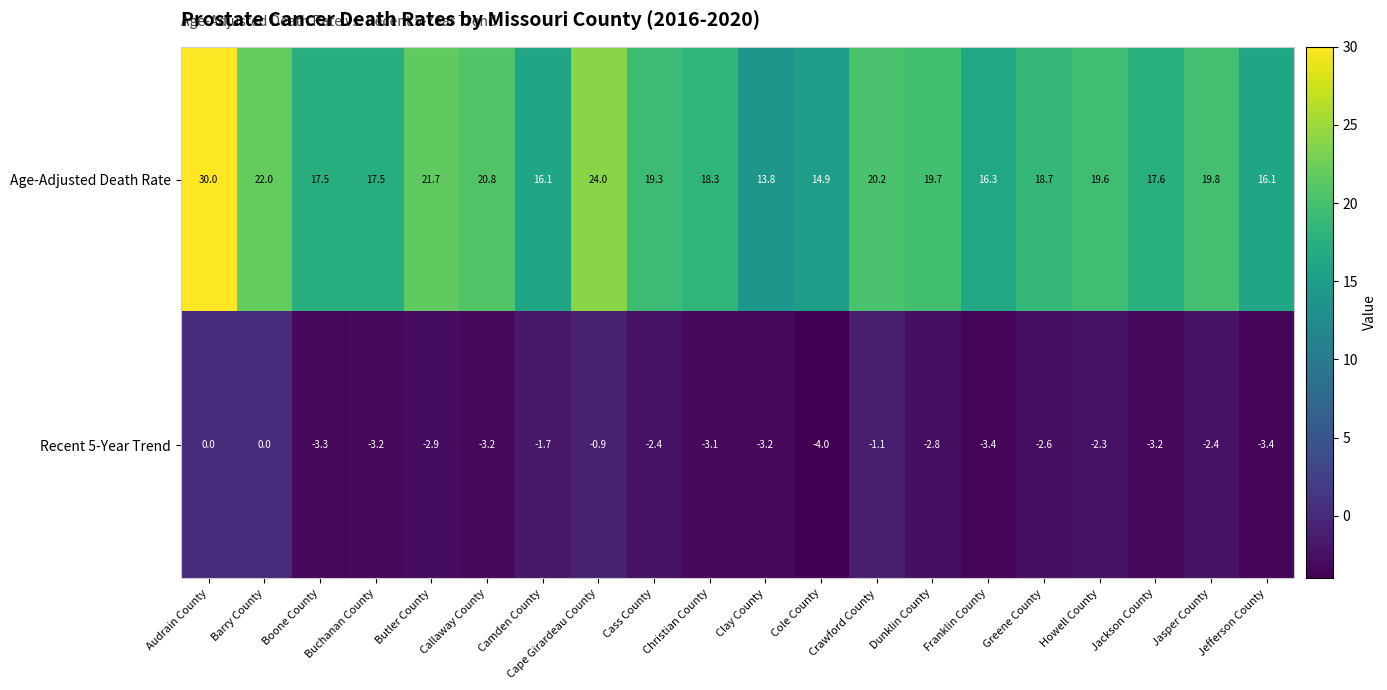

At how many categories does at least one series exceed 20?

6